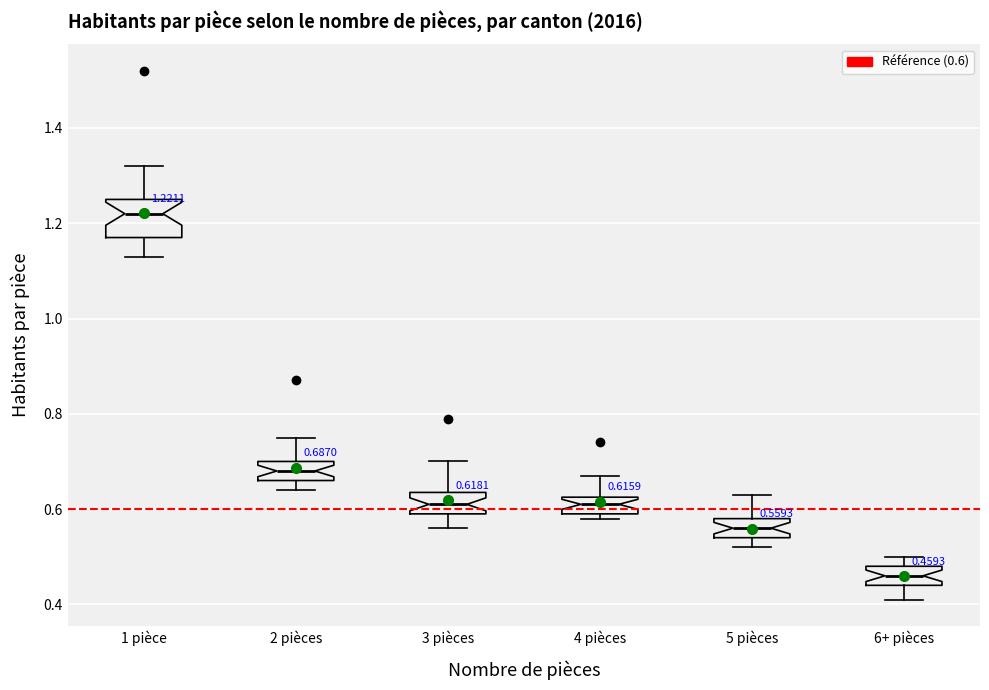

Comparing the boxes themselves (not the whiskers), which one is the tallest?

1 pièce